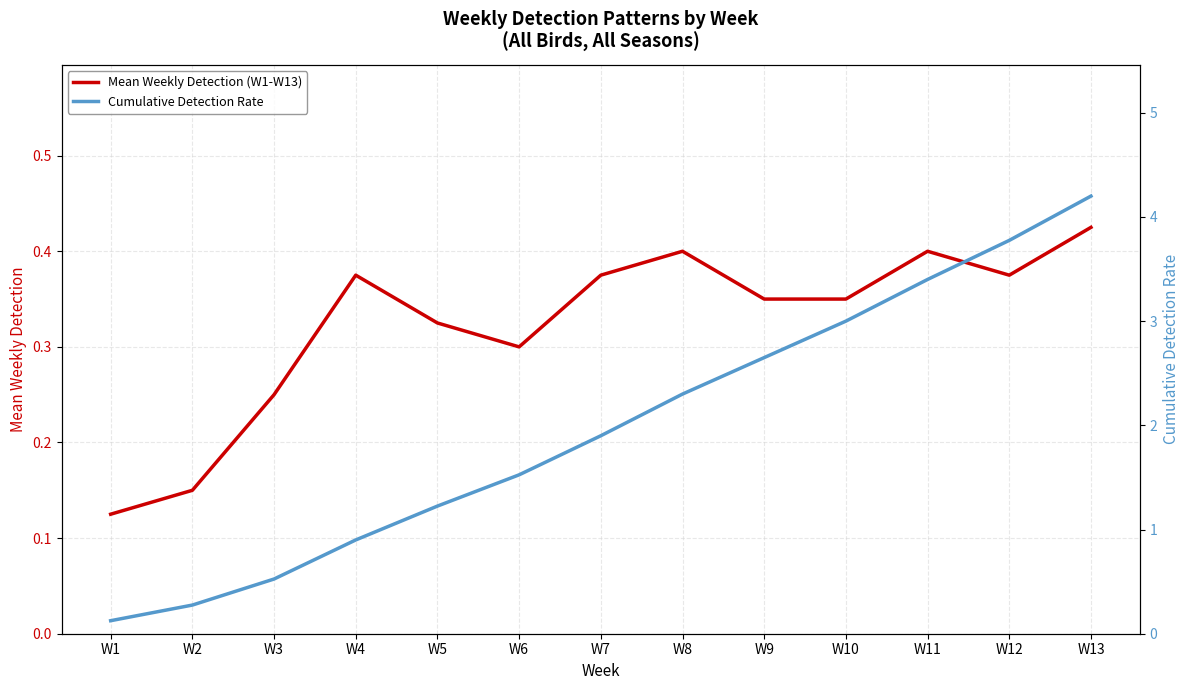

True or false: Cumulative Detection Rate and Mean Weekly Detection (W1-W13) cross at least once.

False